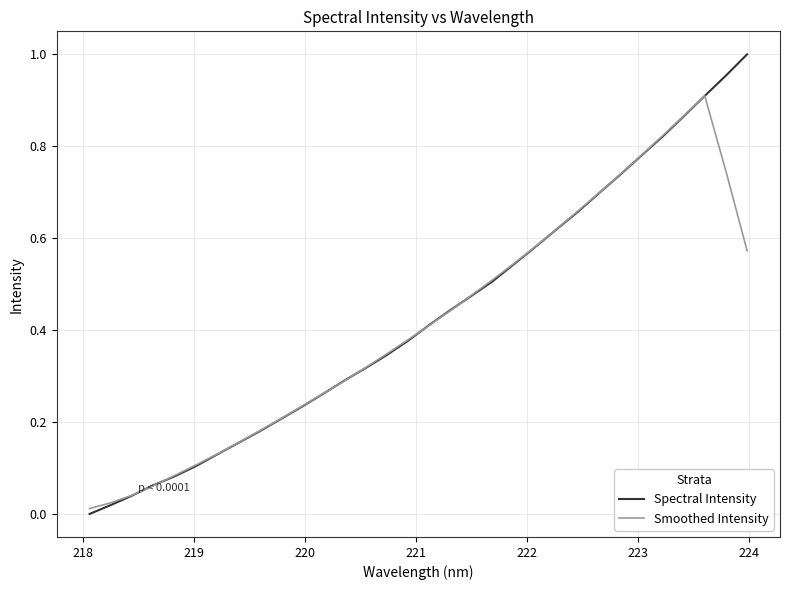

What are all the series names shown in the legend?

Spectral Intensity, Smoothed Intensity